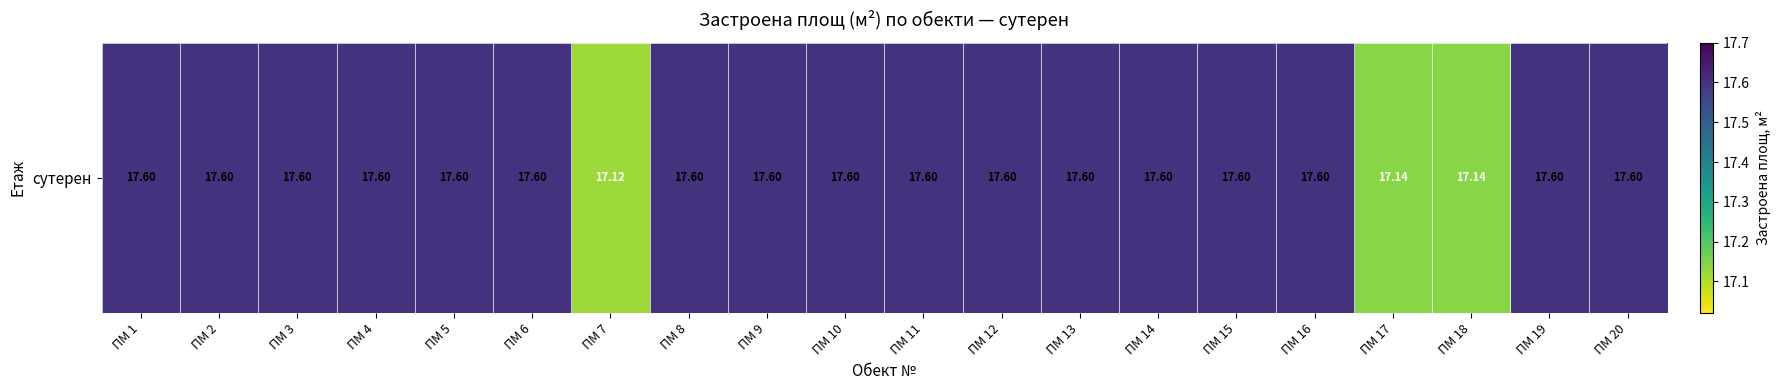

What value does the data have at ПМ 13?

17.6